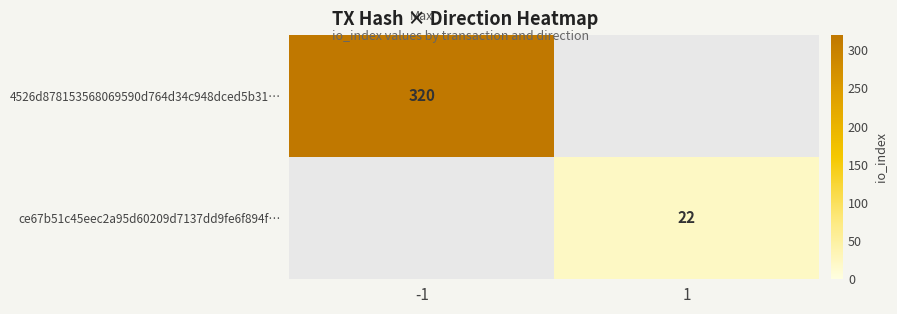

Is the value of ce67b51c45eec2a95d60209d7137dd9fe6f894f… at 1 greater than the value of 4526d878153568069590d764d34c948dced5b31… at -1?

No